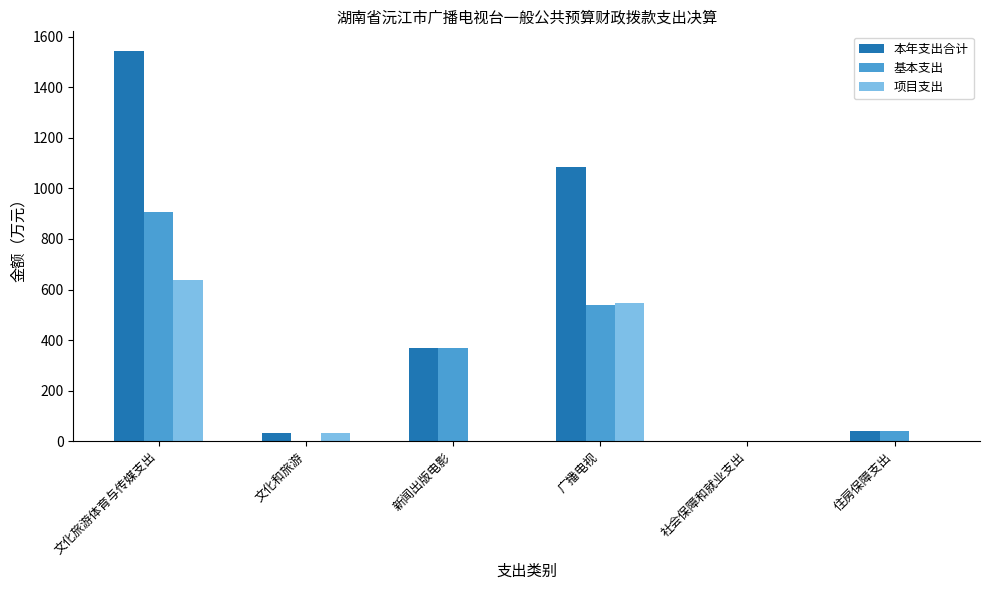

The 项目支出 series shows 0.0 at 社会保障和就业支出. True or false?

True